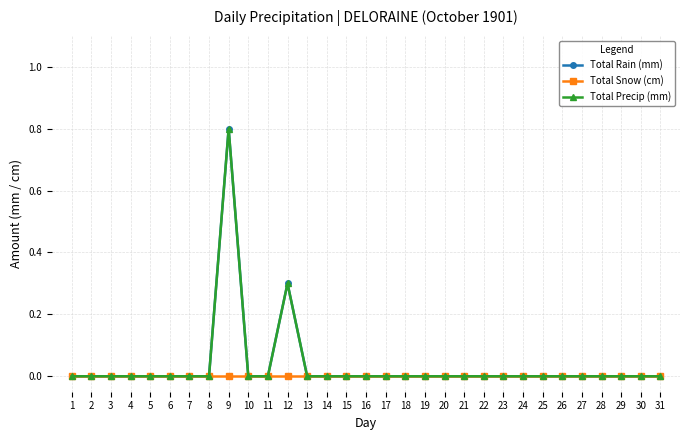

Reading right to left, what are all the values shown in this chart?

Total Rain (mm): 0.0	0.0	0.0	0.0	0.0	0.0	0.0	0.0	0.0	0.0	0.0	0.0	0.0	0.0	0.0	0.0	0.0	0.0	0.0	0.3	0.0	0.0	0.8	0.0	0.0	0.0	0.0	0.0	0.0	0.0	0.0
Total Snow (cm): 0.0	0.0	0.0	0.0	0.0	0.0	0.0	0.0	0.0	0.0	0.0	0.0	0.0	0.0	0.0	0.0	0.0	0.0	0.0	0.0	0.0	0.0	0.0	0.0	0.0	0.0	0.0	0.0	0.0	0.0	0.0
Total Precip (mm): 0.0	0.0	0.0	0.0	0.0	0.0	0.0	0.0	0.0	0.0	0.0	0.0	0.0	0.0	0.0	0.0	0.0	0.0	0.0	0.3	0.0	0.0	0.8	0.0	0.0	0.0	0.0	0.0	0.0	0.0	0.0